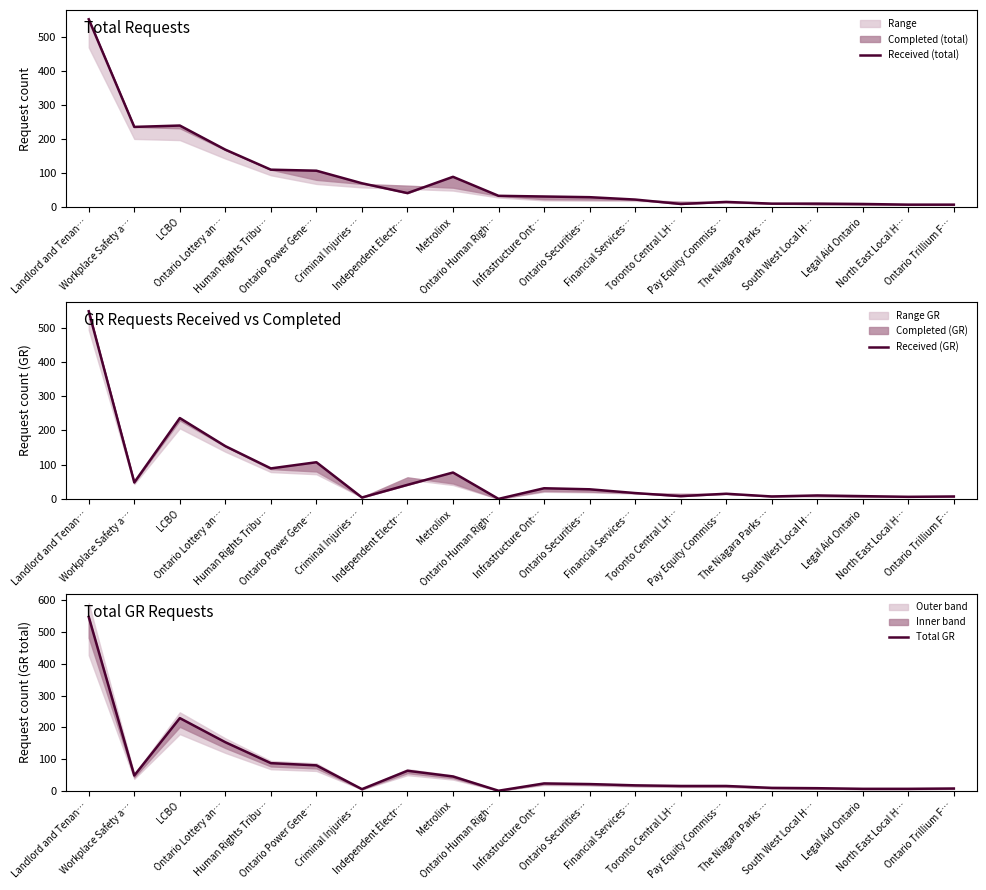

What is the total value across all series at Ontario Lottery an…?

476